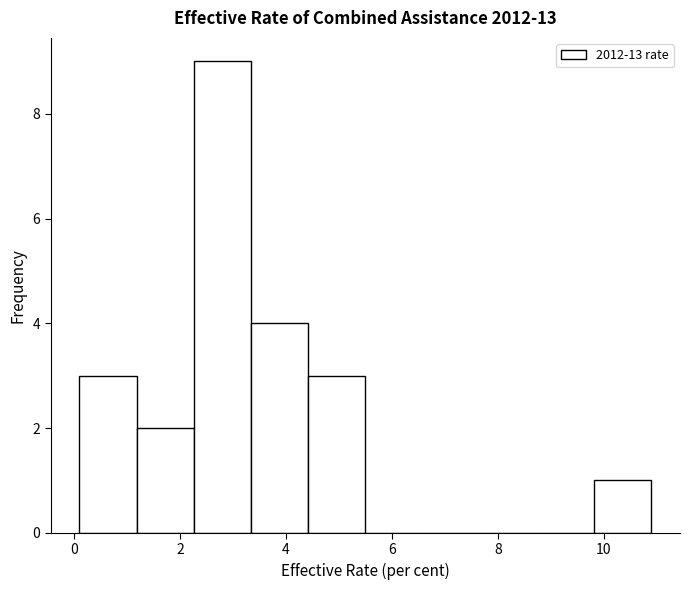

How tall is the bar that spans 0.10 to 1.18 on the x-axis? Neither the bar edges nor the heights are printed on the chart, so give them approximately, as read against the axes.

3